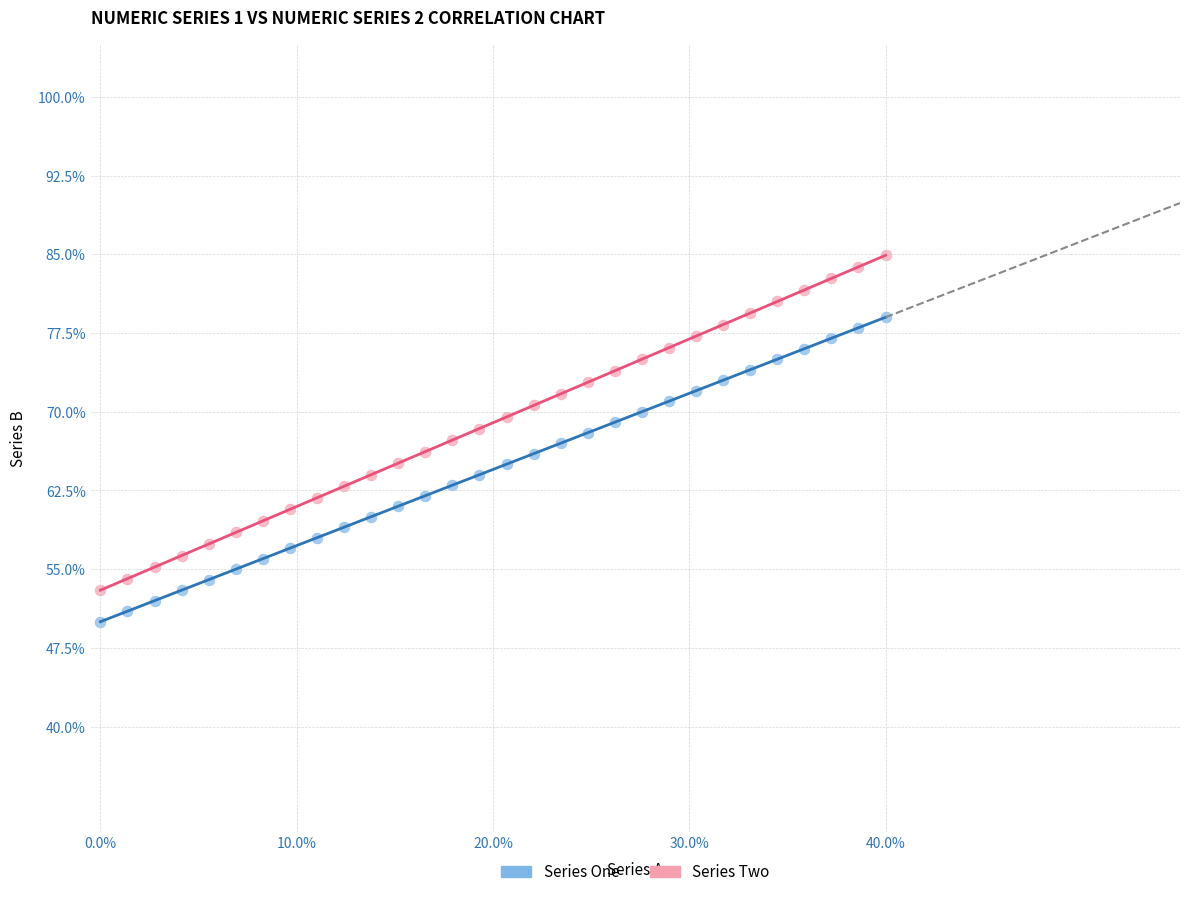

Which series contains the highest Y value?

Series Two